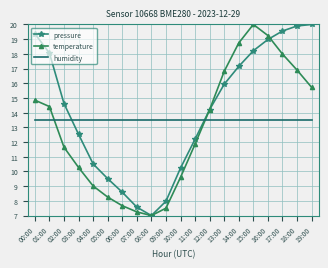

What is the sum of all temperature values?

259.0